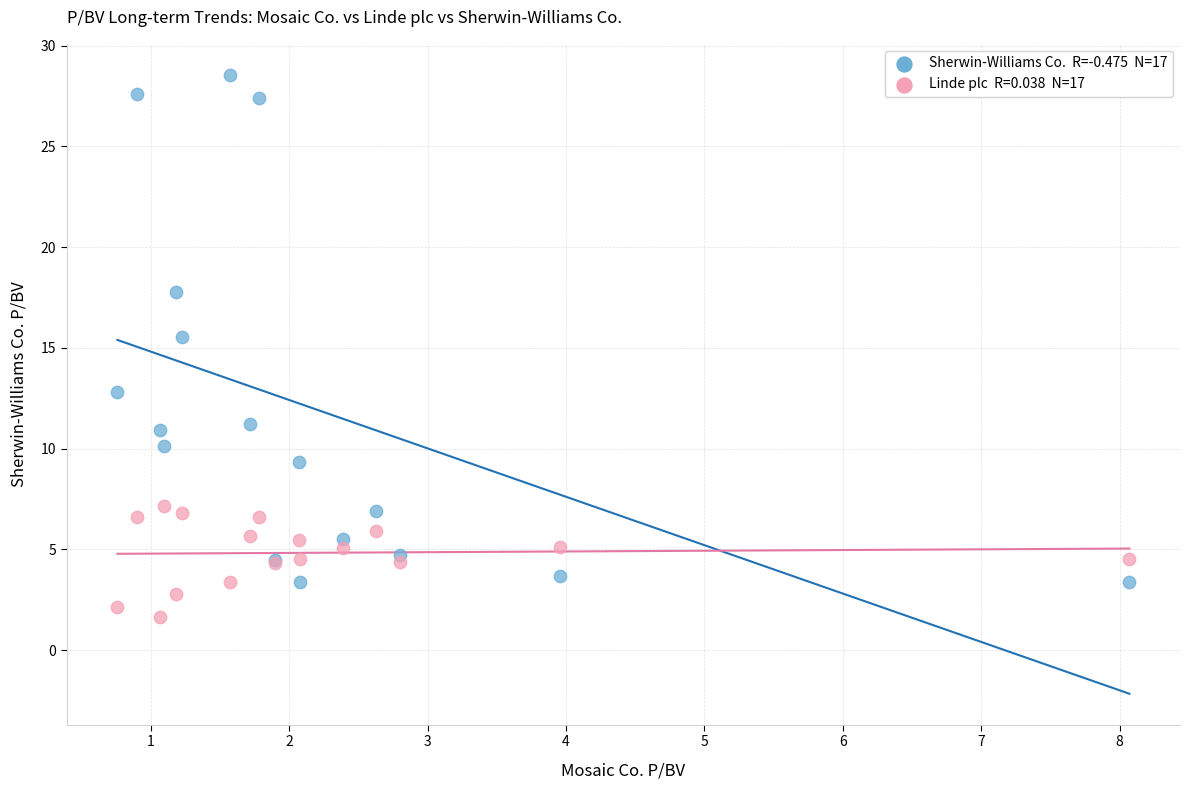

Across all series, what Y value is closest to 15?

15.5